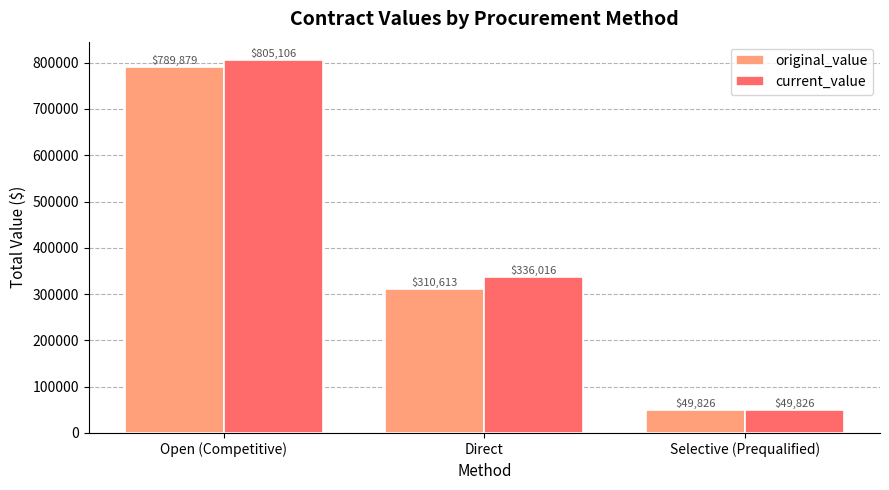

At how many categories does at least one series exceed 195075?

2